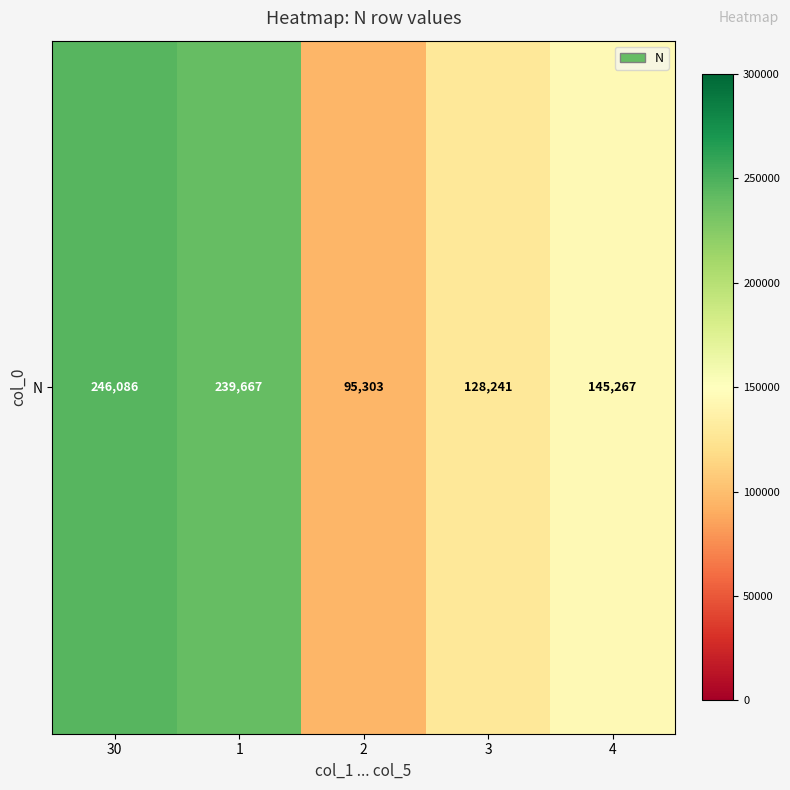

The chart shows a value of 128241 at 3. True or false?

True